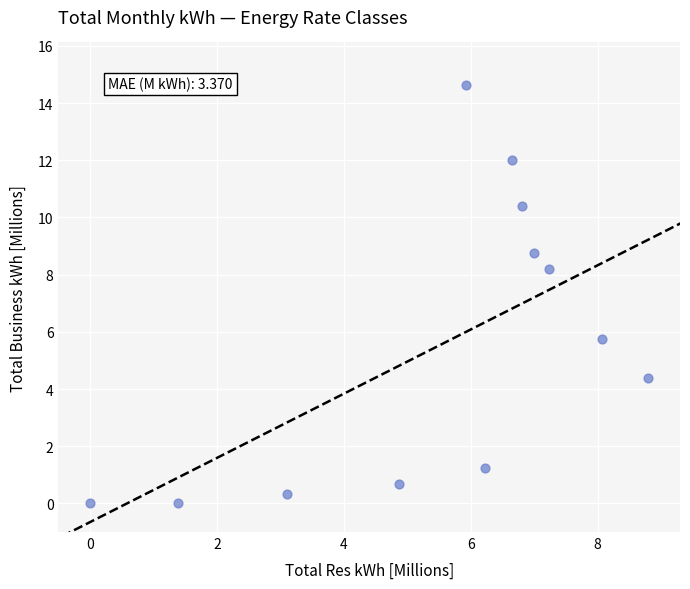

What is the average X value?

5.5